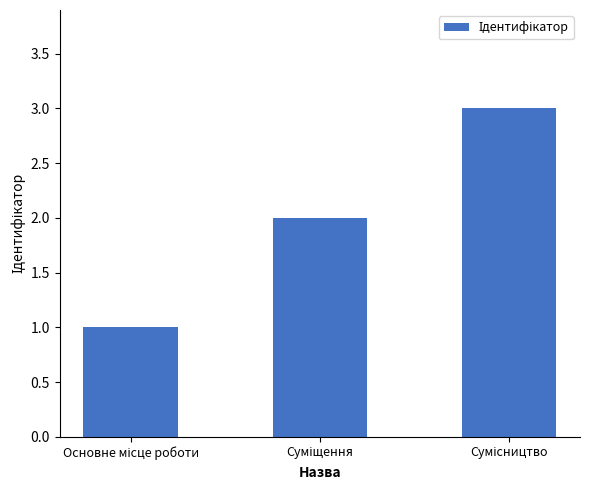

What is the greatest value displayed?

3